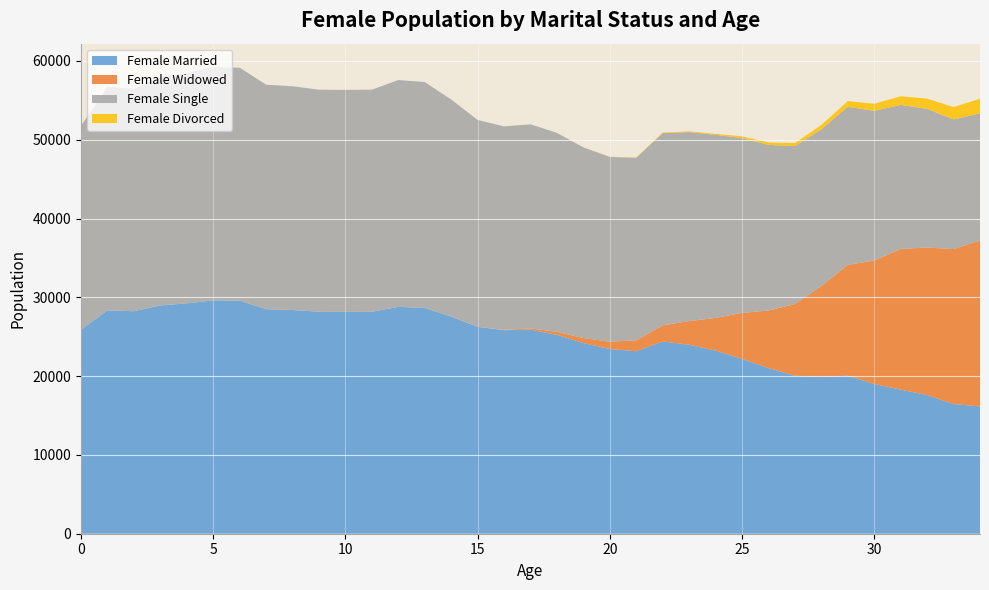

Reading left to right, transcribe all the data shown in this chart.

Female Married: 25887	28347	28237	28977	29237	29618	29573	28496	28397	28176	28165	28178	28791	28661	27557	26255	25826	25902	25239	24198	23445	23162	24403	23983	23234	22194	21024	20045	19908	20052	19005	18289	17597	16456	16159
Female Widowed: 0	0	0	0	0	0	0	0	0	0	0	0	0	0	0	0	47	157	391	638	927	1392	2041	3007	4157	5834	7302	9109	11514	14075	15666	17850	18731	19672	21043
Female Single: 25887	28347	28237	28977	29237	29618	29573	28496	28397	28176	28165	28178	28791	28661	27557	26255	25826	25902	25239	24198	23445	23162	24403	23983	23234	22194	21024	20045	19908	20052	19005	18289	17597	16456	16159
Female Divorced: 0	0	0	0	0	0	0	0	0	0	0	0	0	0	0	0	0	1	2	7	24	30	65	93	124	215	309	384	547	727	891	1091	1298	1562	1843